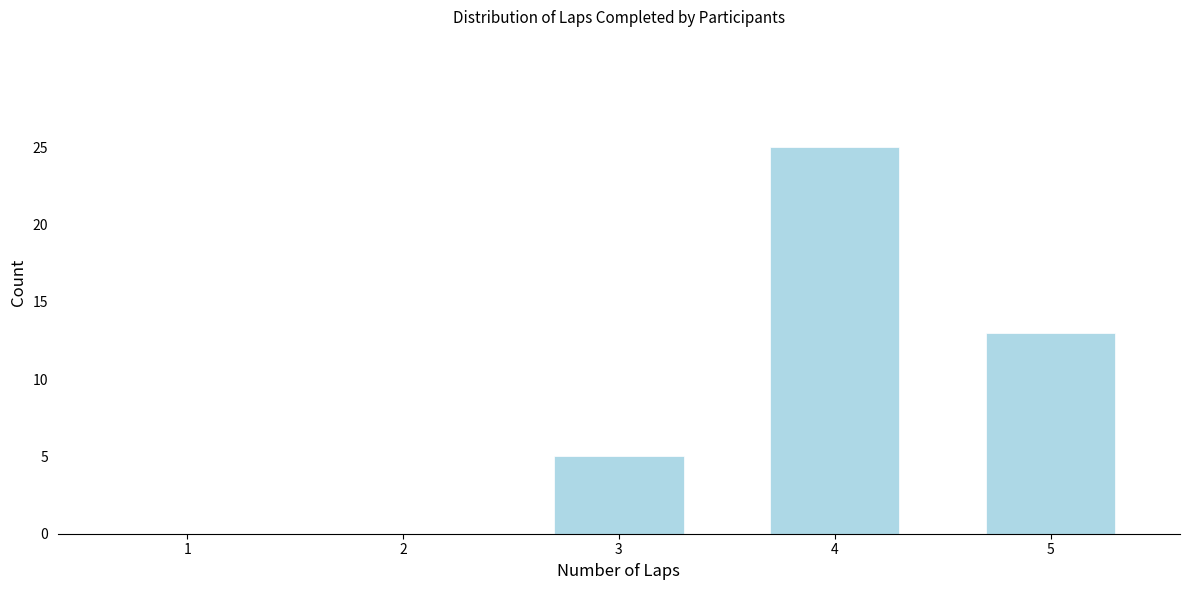

Reading left to right, list every bar in this chart as the range it spans on the x-axis followed by its height. The values are not printed on the chart, so give them approximately, as read against the axis.

0.5 to 1.5: 0
1.5 to 2.5: 0
2.5 to 3.5: 5
3.5 to 4.5: 25
4.5 to 5.5: 13